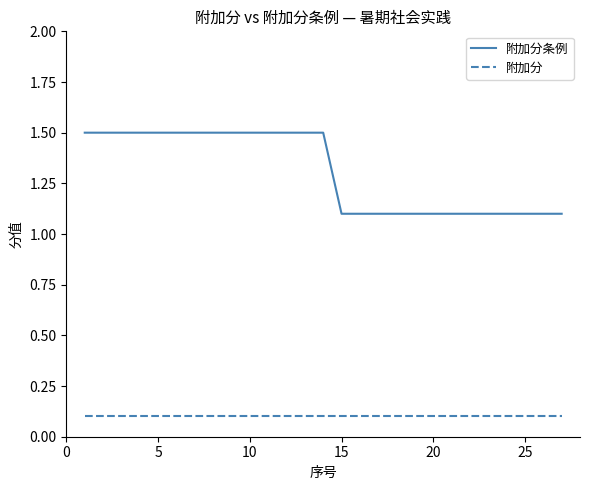

How many lines are shown in the chart?

2